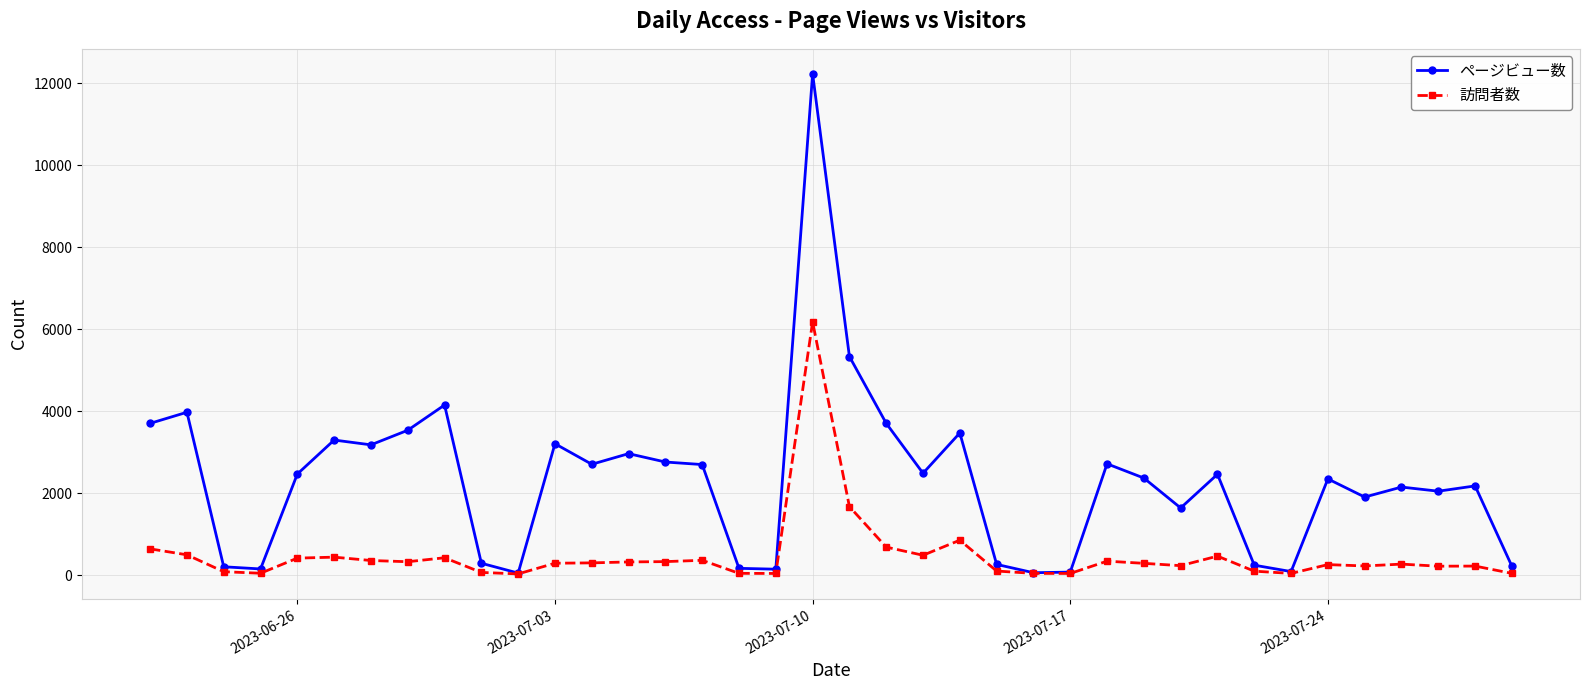

What is the highest value of the ページビュー数 series?

12234